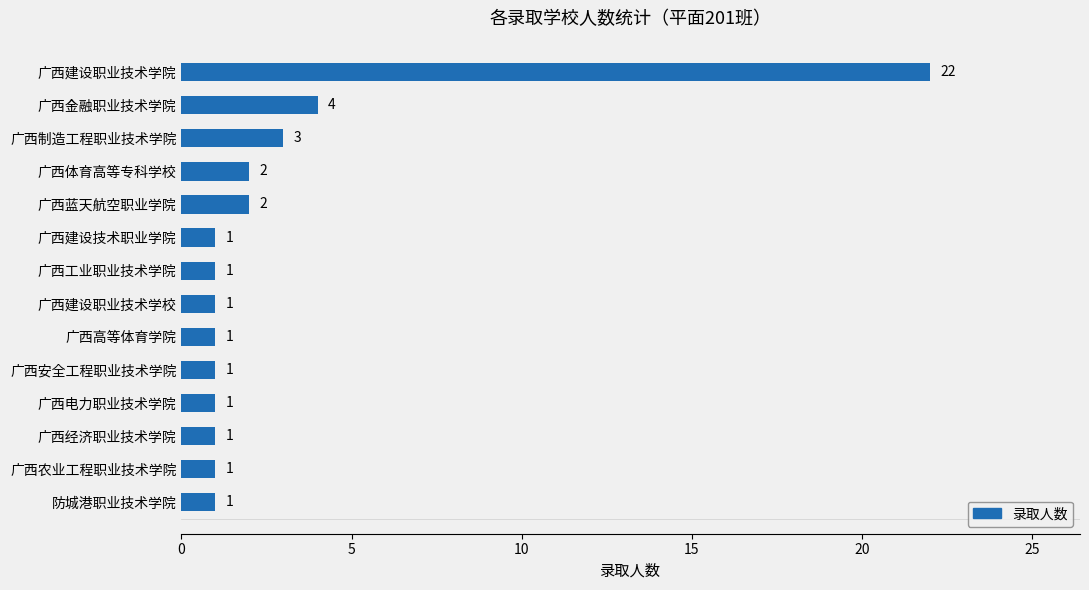

Reading top to bottom, transcribe all the data shown in this chart.

广西建设职业技术学院=22	广西金融职业技术学院=4	广西制造工程职业技术学院=3	广西体育高等专科学校=2	广西蓝天航空职业学院=2	广西建设技术职业学院=1	广西工业职业技术学院=1	广西建设职业技术学校=1	广西高等体育学院=1	广西安全工程职业技术学院=1	广西电力职业技术学院=1	广西经济职业技术学院=1	广西农业工程职业技术学院=1	防城港职业技术学院=1